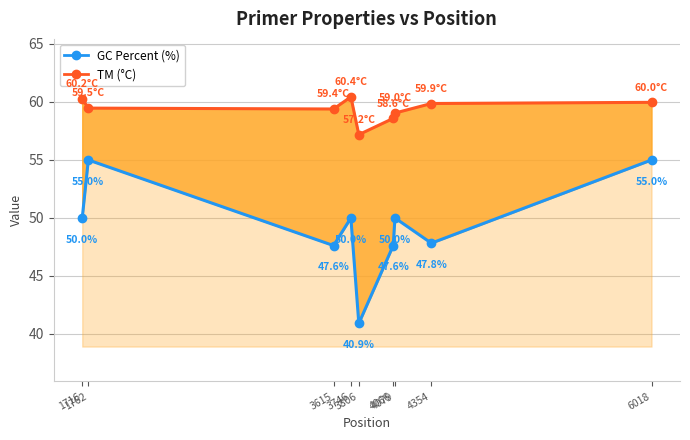

What is the total value across all series at 4079?

109.0